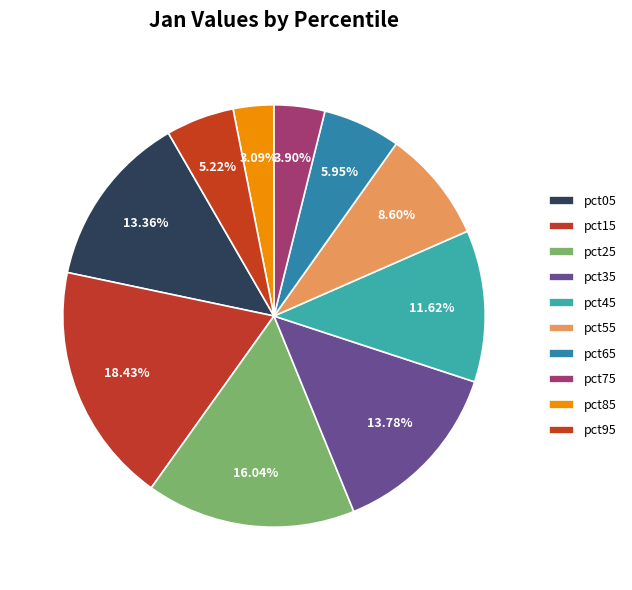

Is there a majority slice in this chart?

No